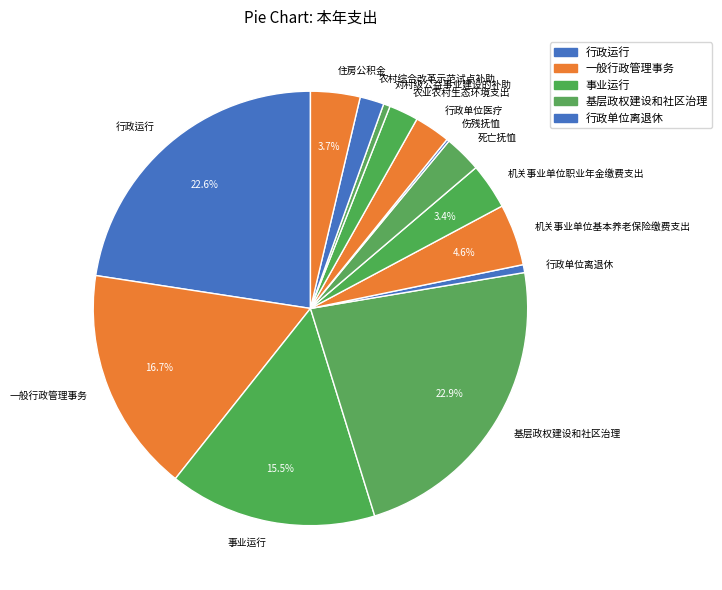

What is the ratio of the value at 农业农村生态环境支出 to the value at 机关事业单位基本养老保险缴费支出?

0.5